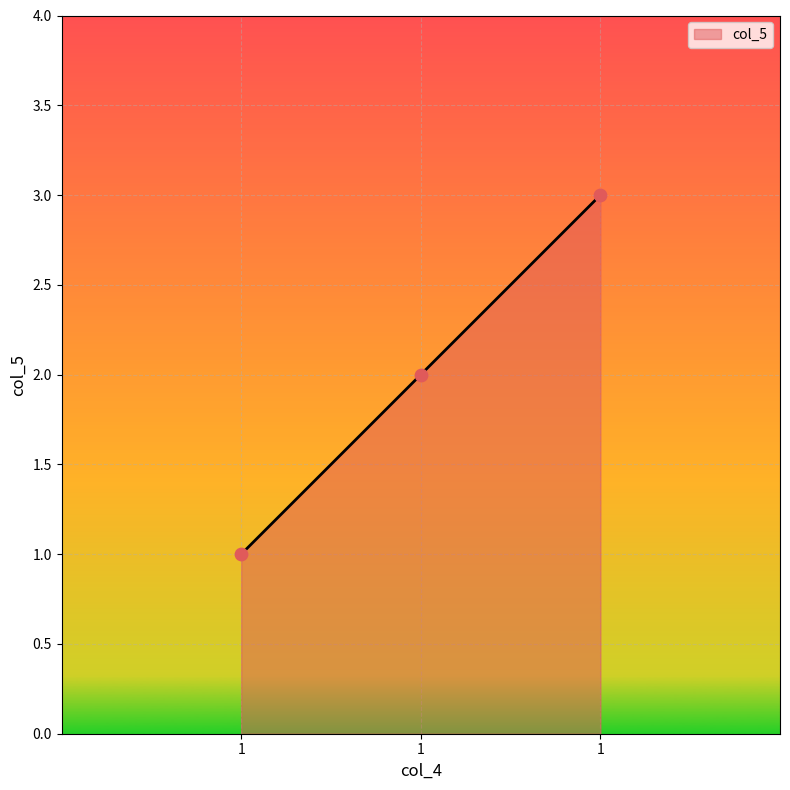

What is the change in value from 1 to 1?

+1